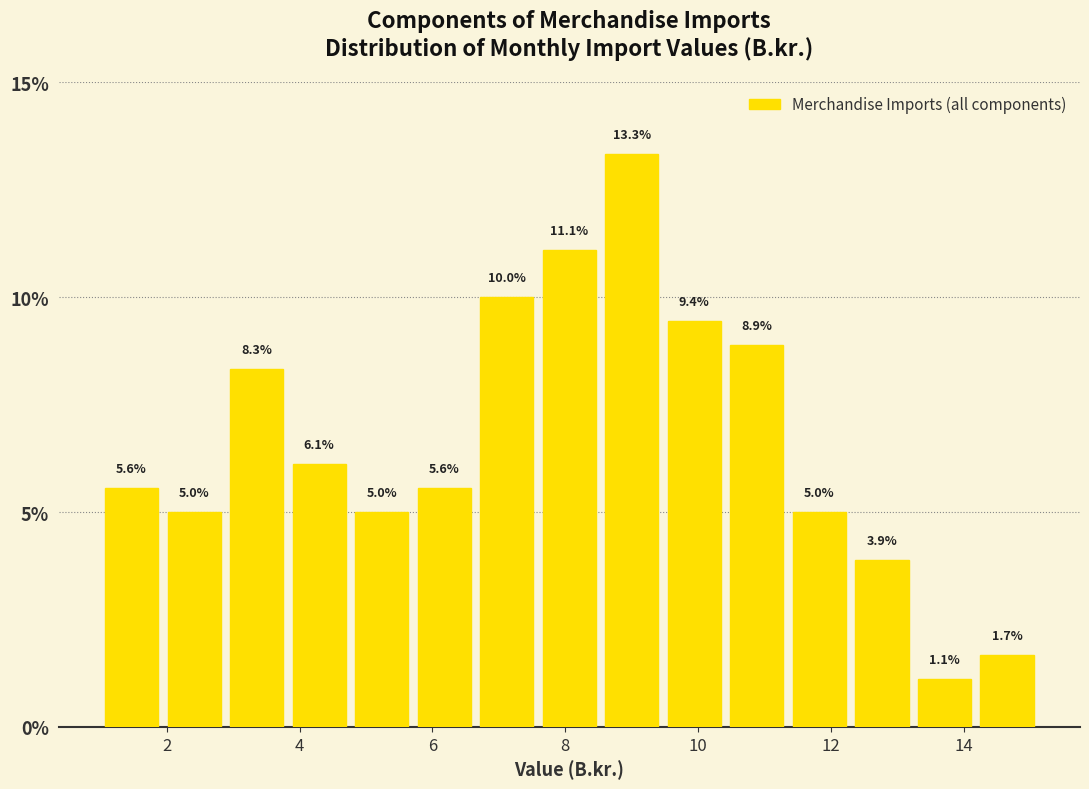

Reading left to right, list every bar in this chart as the range it spans on the x-axis followed by its height. The bar edges are not printed on the chart, so give them approximately, as read against the axis.

1.0 to 2.0: 5.6
2.0 to 2.8: 5.0
2.8 to 3.8: 8.3
3.8 to 4.8: 6.1
4.8 to 5.8: 5.0
5.8 to 6.6: 5.6
6.6 to 7.6: 10.0
7.6 to 8.6: 11.1
8.6 to 9.4: 13.3
9.4 to 10.4: 9.4
10.4 to 11.4: 8.9
11.4 to 12.2: 5.0
12.2 to 13.2: 3.9
13.2 to 14.2: 1.1
14.2 to 15.2: 1.7